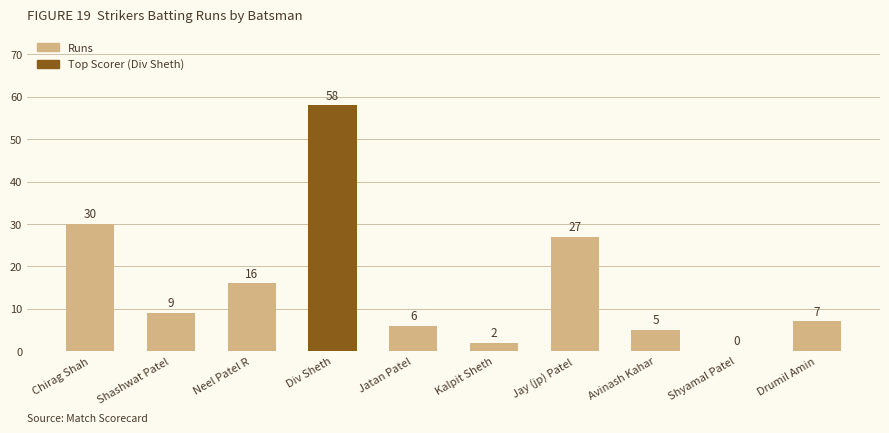

Reading left to right, extract all data points from this chart.

30	9	16	58	6	2	27	5	0	7